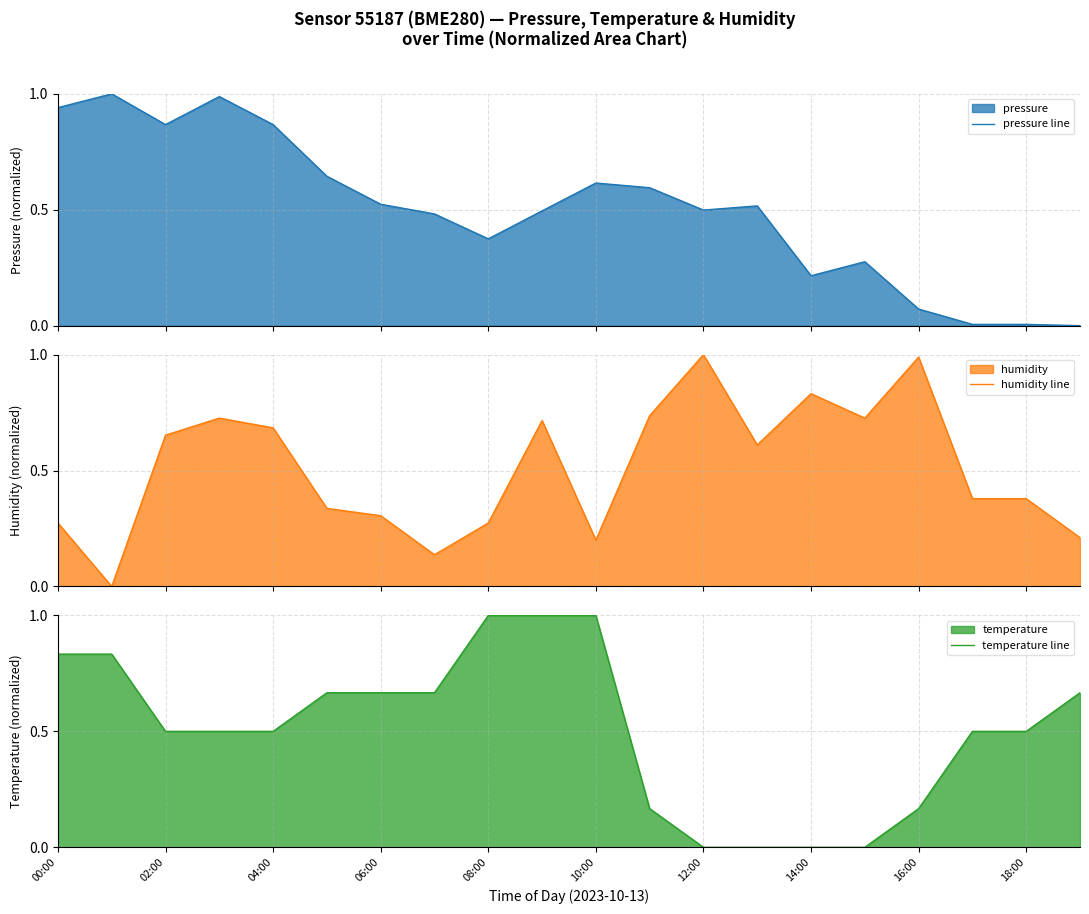

Is it true that temperature line equals 0.9 at 06:00?

False